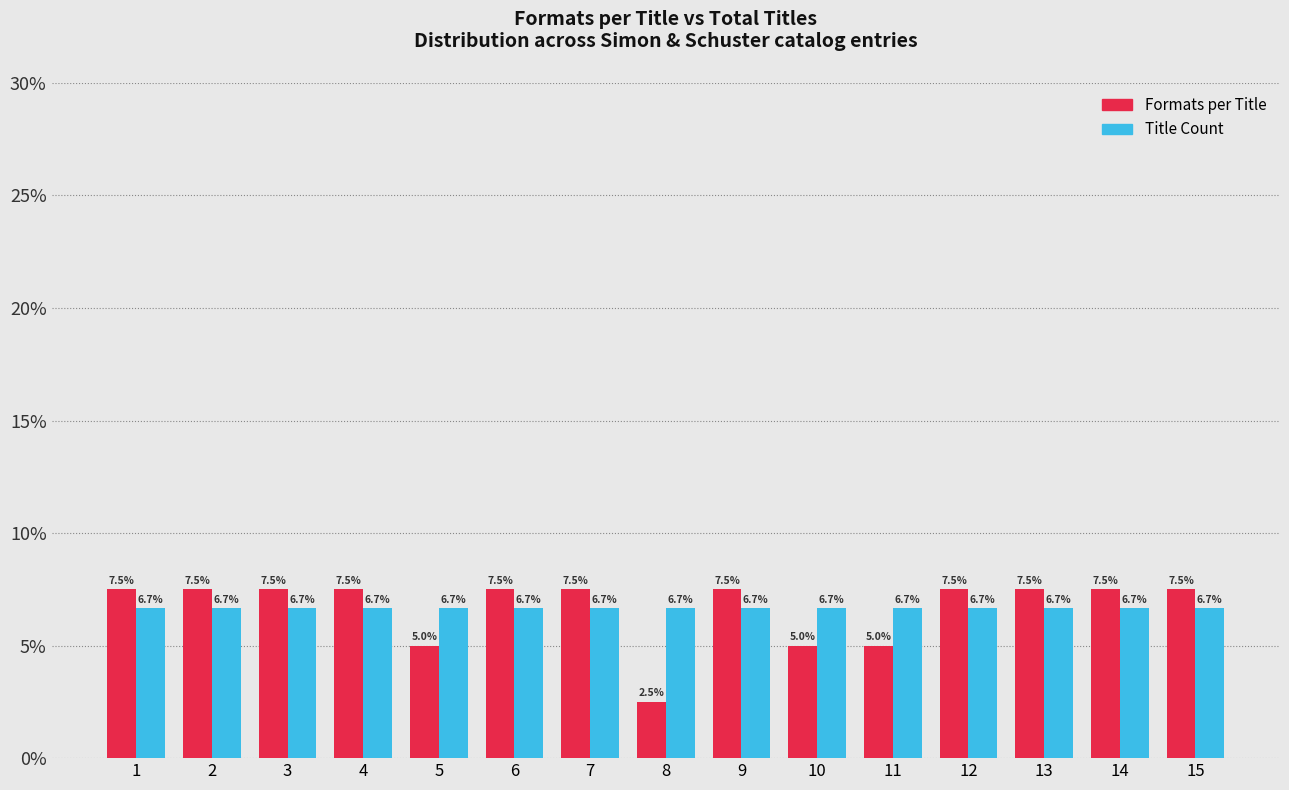

Reading left to right, extract all data points from this chart.

Formats per Title: 7.5	7.5	7.5	7.5	5.0	7.5	7.5	2.5	7.5	5.0	5.0	7.5	7.5	7.5	7.5
Title Count: 6.7	6.7	6.7	6.7	6.7	6.7	6.7	6.7	6.7	6.7	6.7	6.7	6.7	6.7	6.7